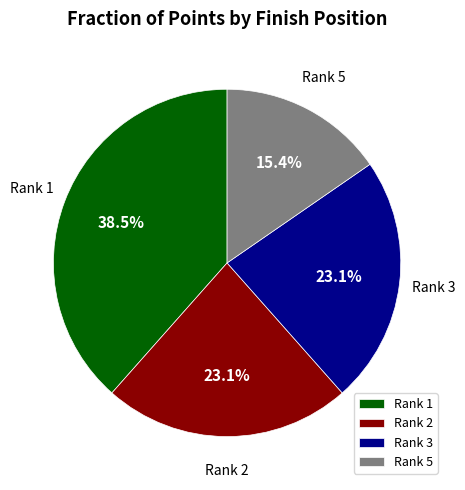

Is there any slice that represents more than half of the pie?

No